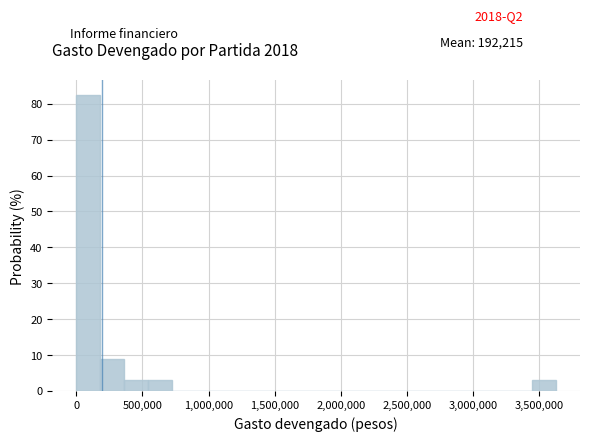

Around what value on the x-axis is the tallest bar? Give the approximate position of its centre, as read against the axis.

100000